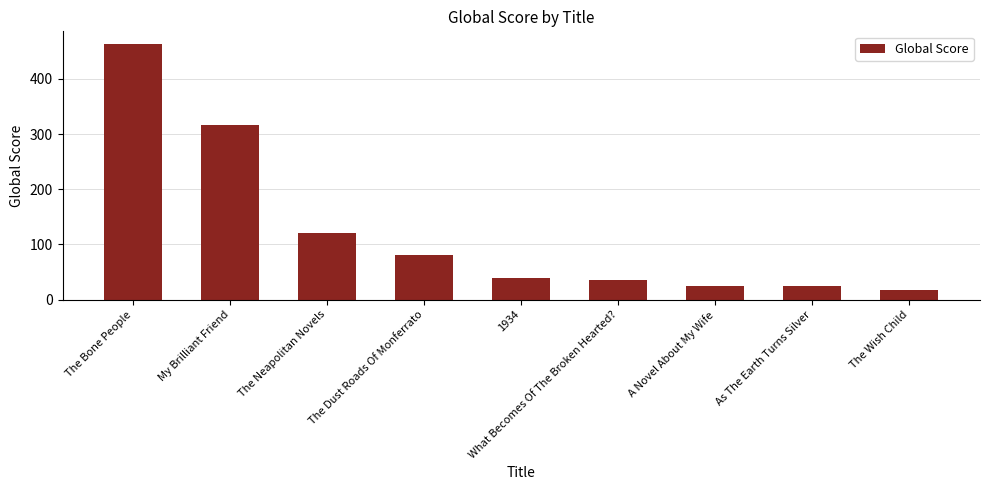

How many bars are there in total?

9